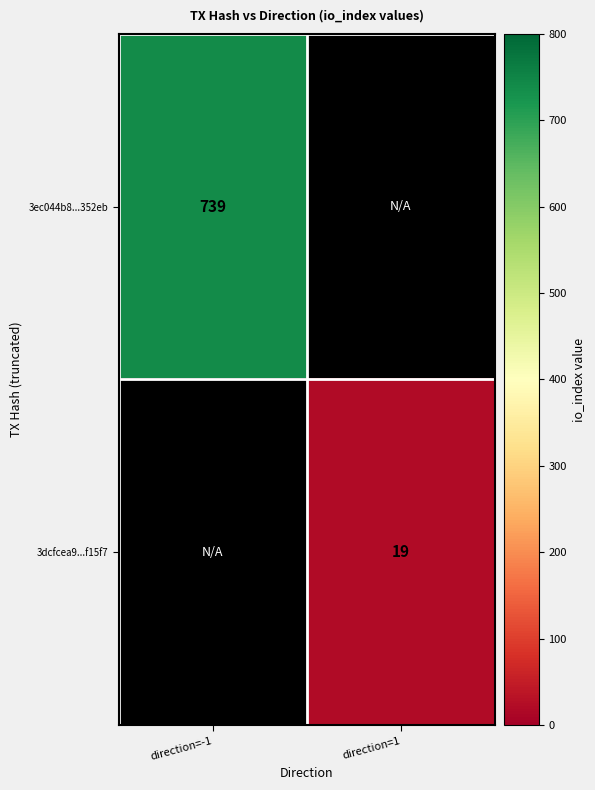

True or false: 3dcfcea9...f15f7 has a value of 31 at direction=1.

False